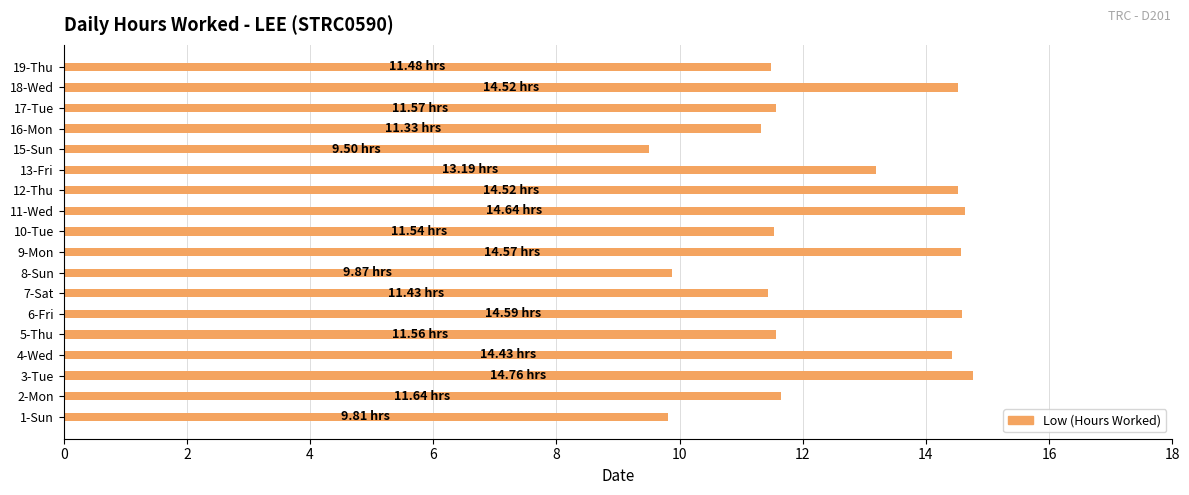

Between 11-Wed and 1-Sun, which is larger?

11-Wed